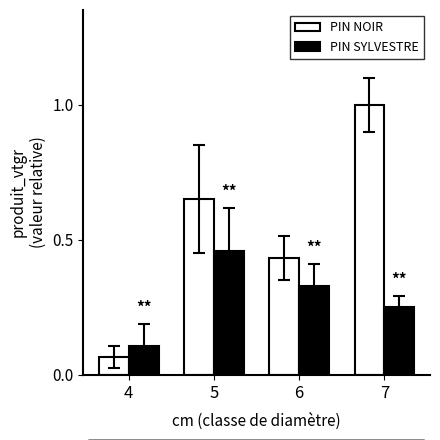

What are all the series names shown in the legend?

PIN NOIR, PIN SYLVESTRE